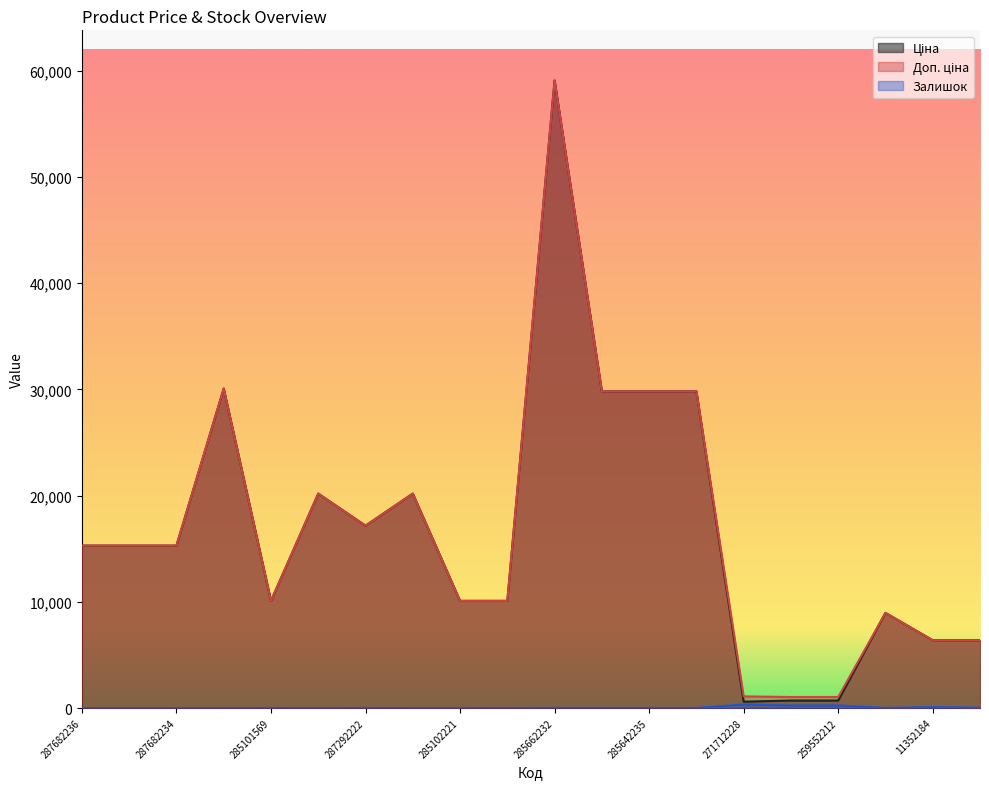

Rank the series at 287682235 from highest to lowest value.

Ціна, Доп. ціна, Залишок